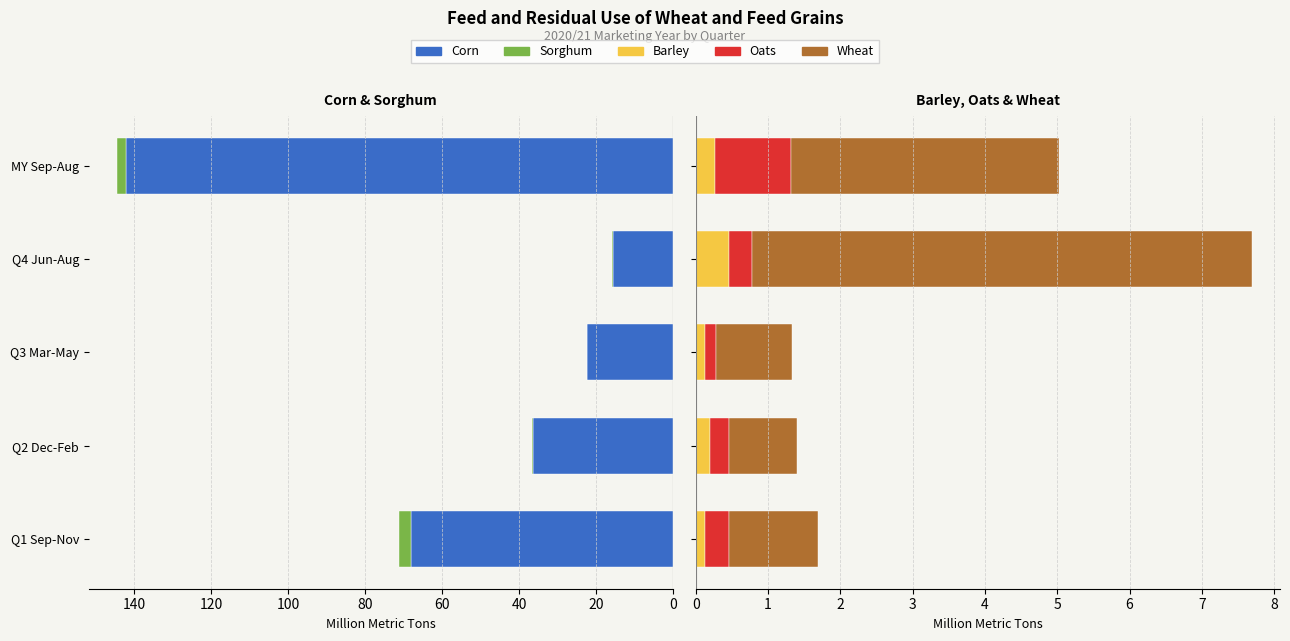

Count the number of categories in the chart.

5